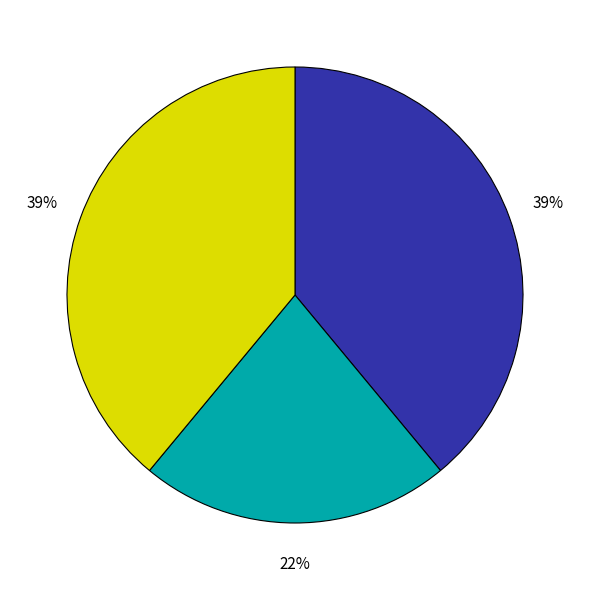

Is there any slice that represents more than half of the pie?

No